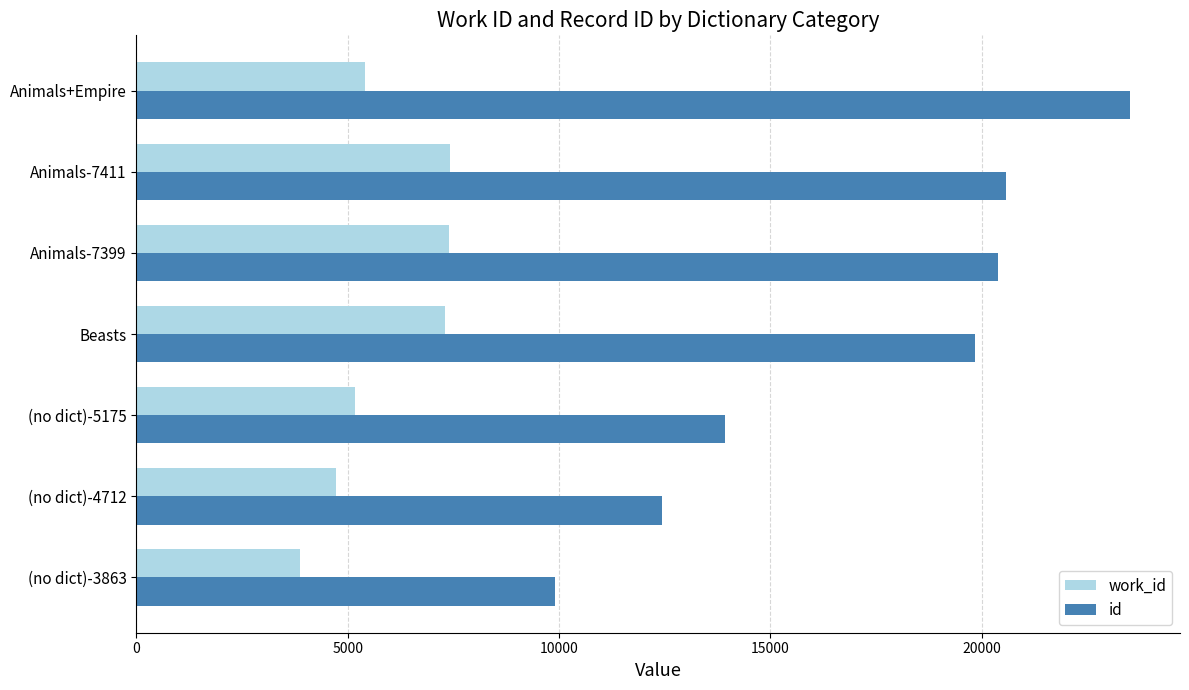

List the series in order of their peak value, lowest first.

work_id, id